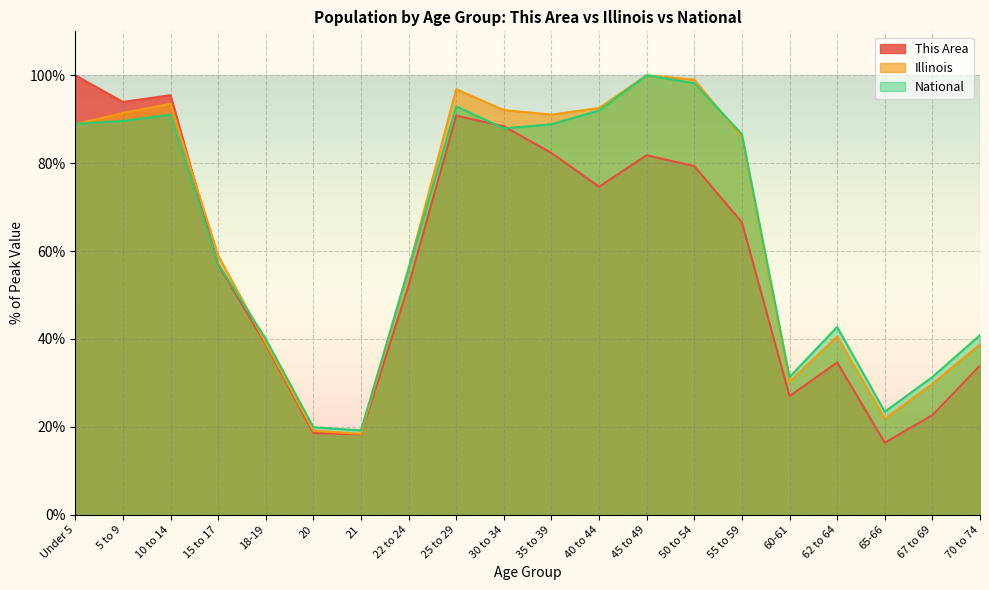

Between 15 to 17 and 70 to 74, which is larger?

15 to 17